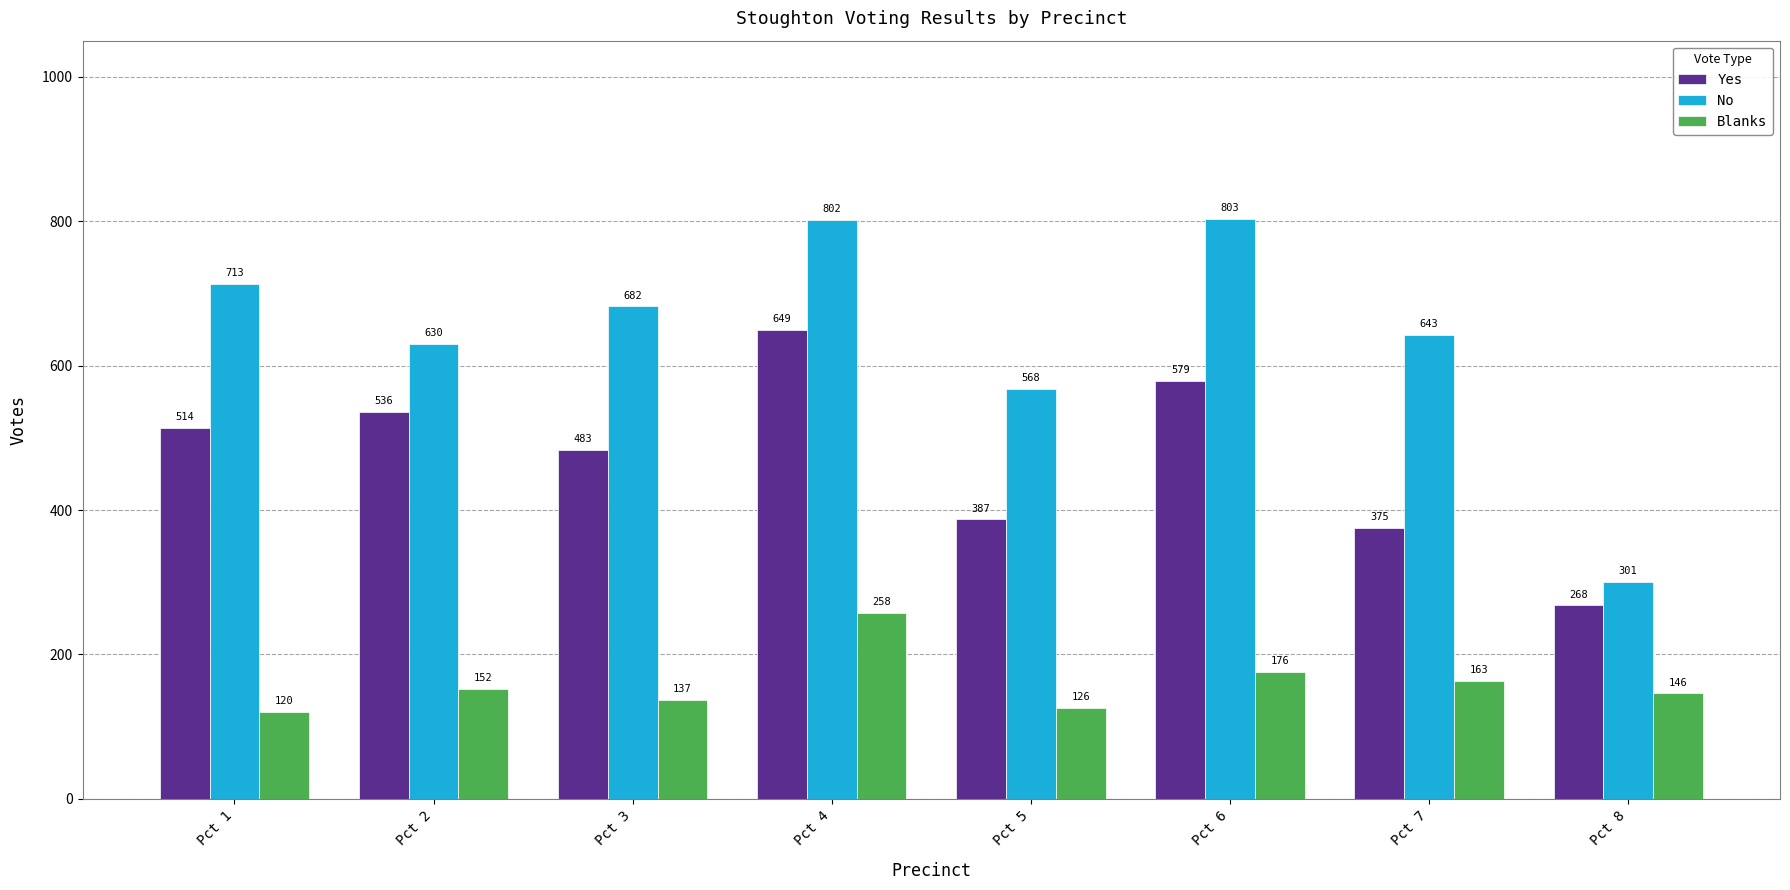

Which series changed the most between Pct 4 and Pct 8?

No